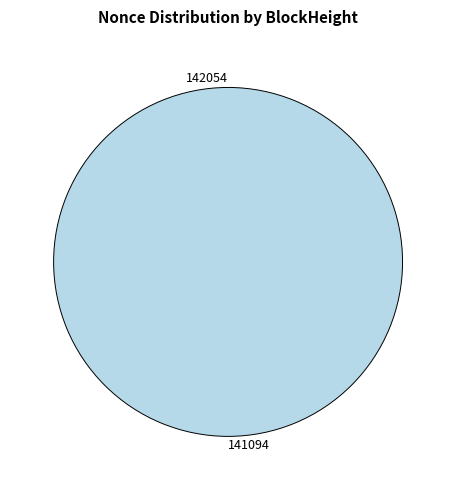

How many segments does this pie chart have?

2